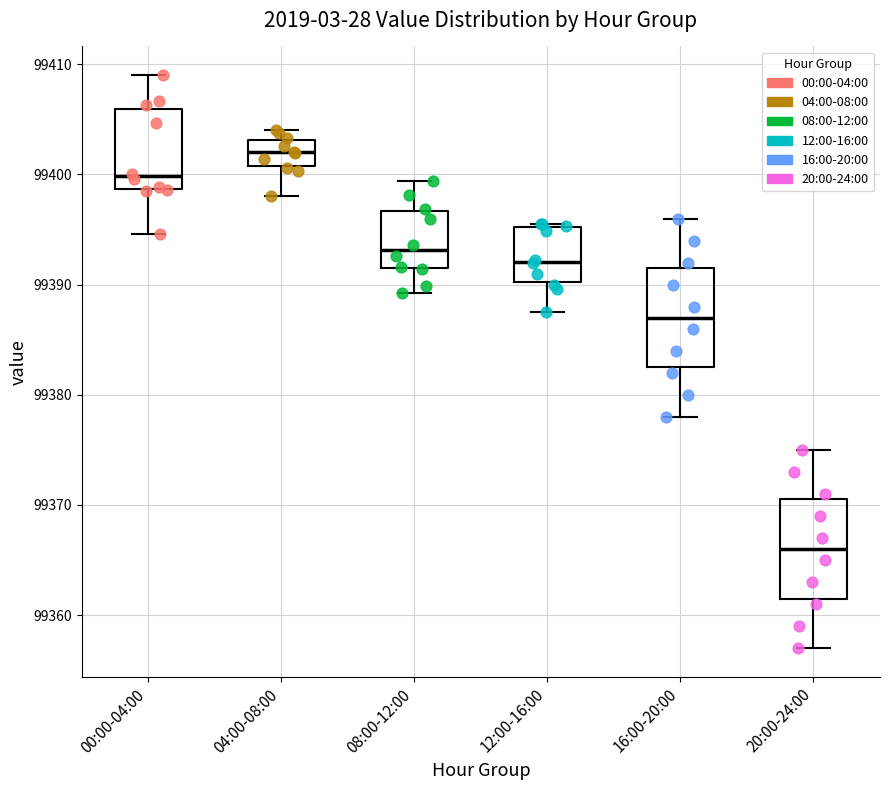

Where does the upper whisker of the box for 20:00-24:00 end on the y-axis? The values are not printed on the chart, so give them approximately, as read against the axis.

99375